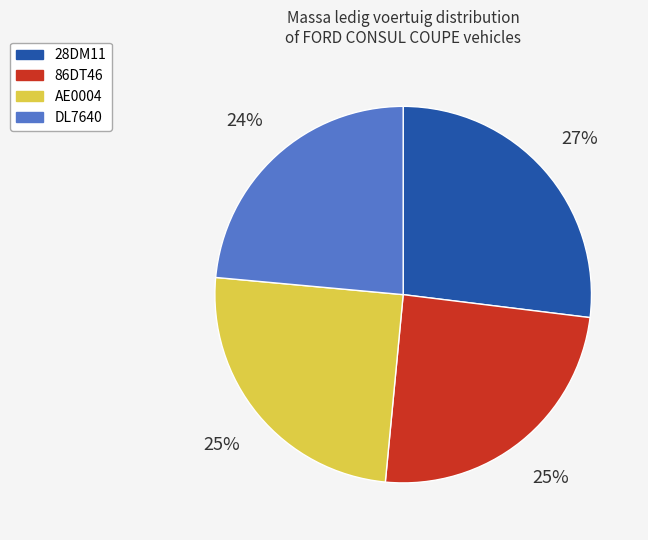

How many slices are in this pie chart?

4